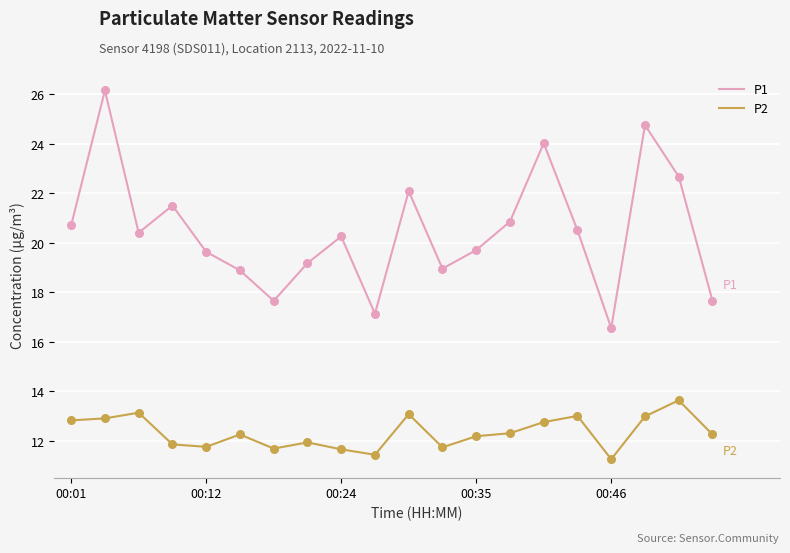

What are all the series names shown in the legend?

P1, P2